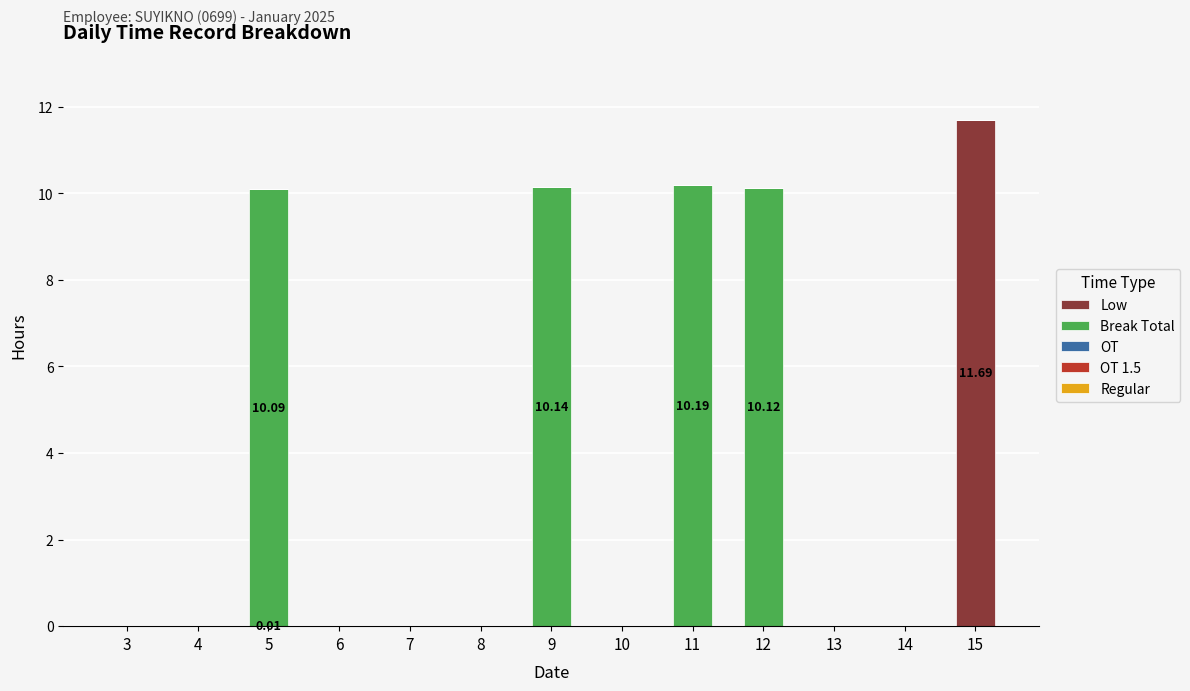

At which category is the sum across all series the highest?

15